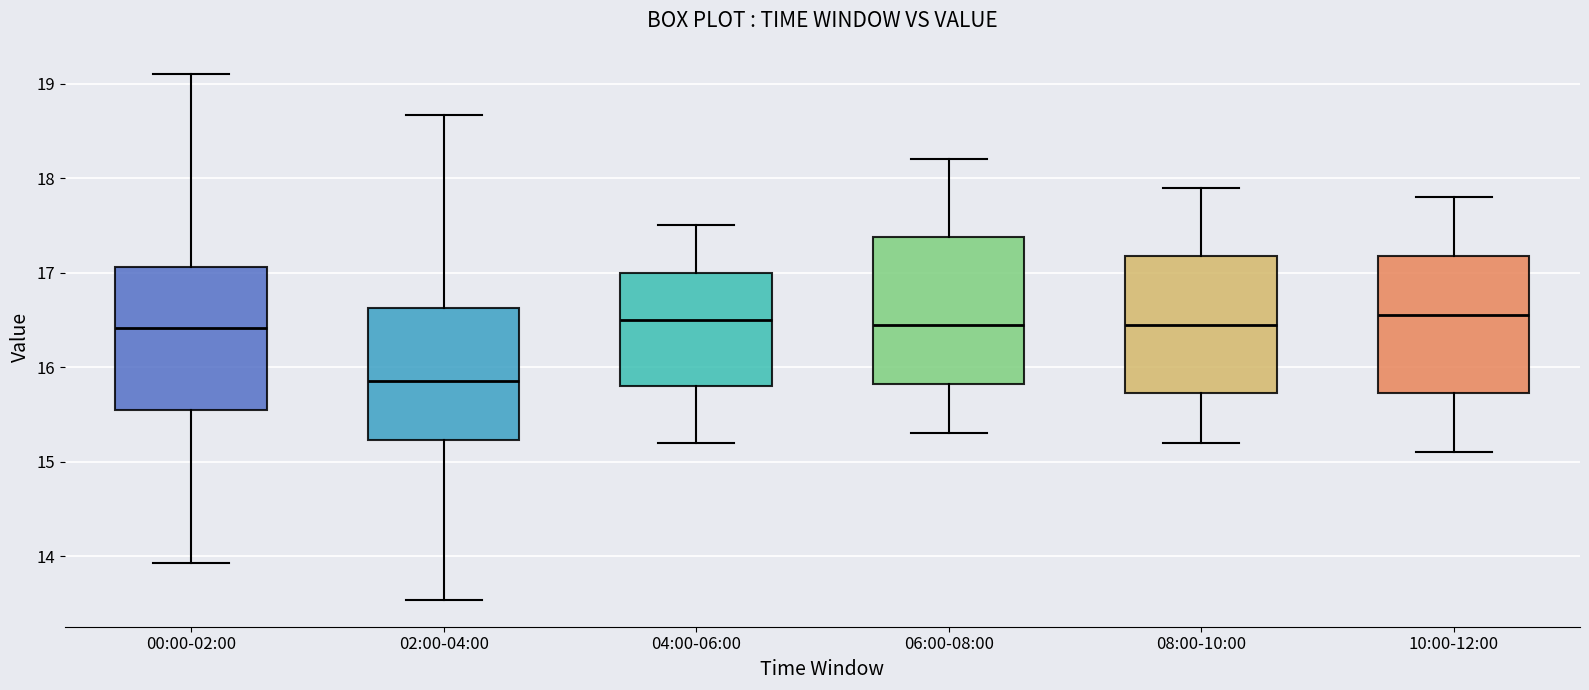

Reading left to right, transcribe this box plot: for each box, give where its median line is, the range the box spans, and where its two whiskers end, as read against the y-axis. The values are not printed on the chart, so give them approximately, as read against the axis.

00:00-02:00: median 16.4, box 15.5 to 17.1, whiskers 13.9 to 19.1
02:00-04:00: median 15.9, box 15.2 to 16.6, whiskers 13.5 to 18.7
04:00-06:00: median 16.5, box 15.8 to 17.0, whiskers 15.2 to 17.5
06:00-08:00: median 16.5, box 15.8 to 17.4, whiskers 15.3 to 18.2
08:00-10:00: median 16.5, box 15.7 to 17.2, whiskers 15.2 to 17.9
10:00-12:00: median 16.6, box 15.7 to 17.2, whiskers 15.1 to 17.8